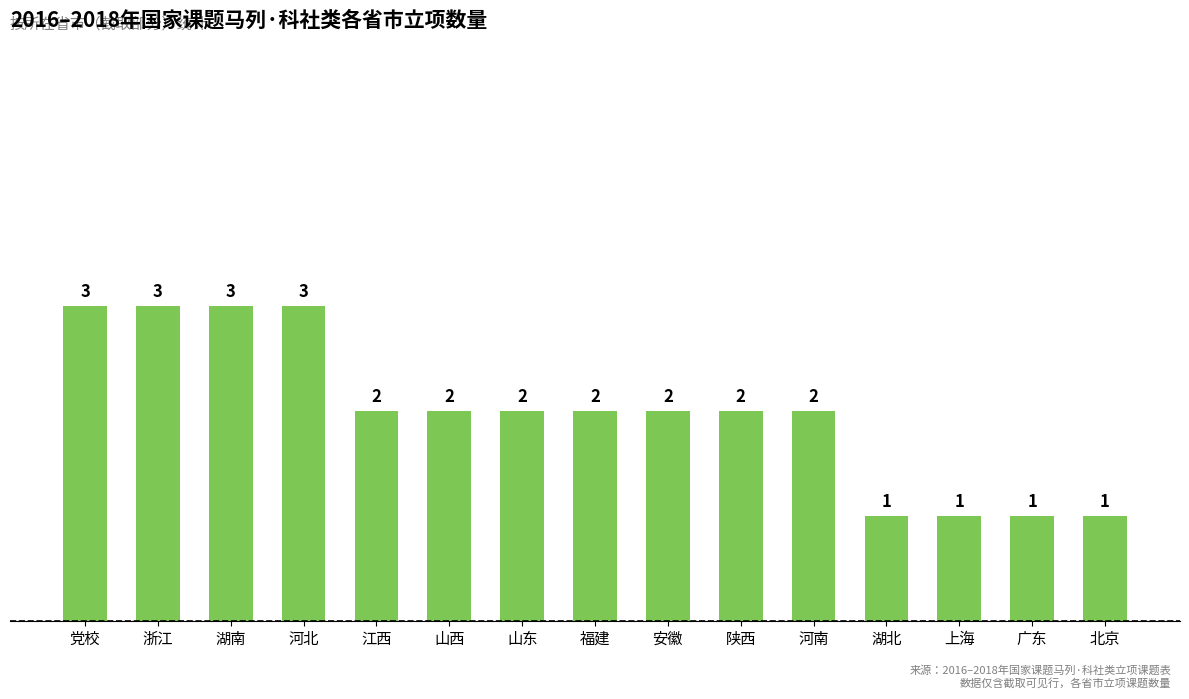

What is the value of the 7th bar from the left?

2